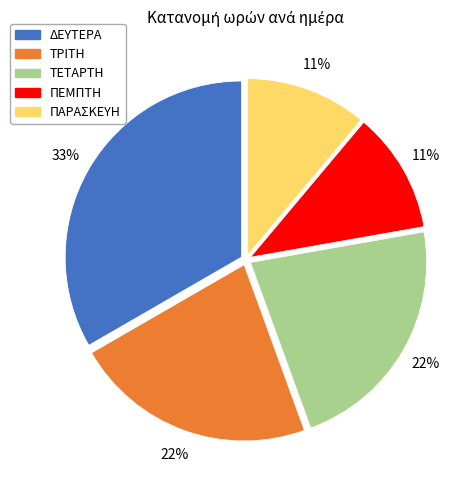

Combined, do ΠΑΡΑΣΚΕΥΗ and ΠΕΜΠΤΗ account for over 50%?

No